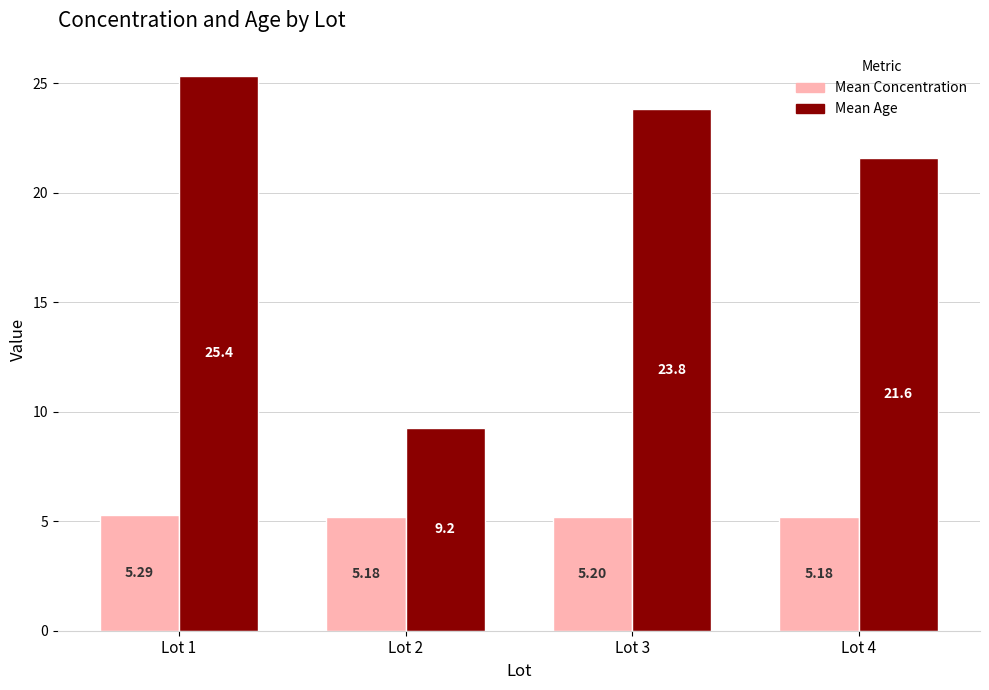

Which series has the widest spread of values?

Mean Age